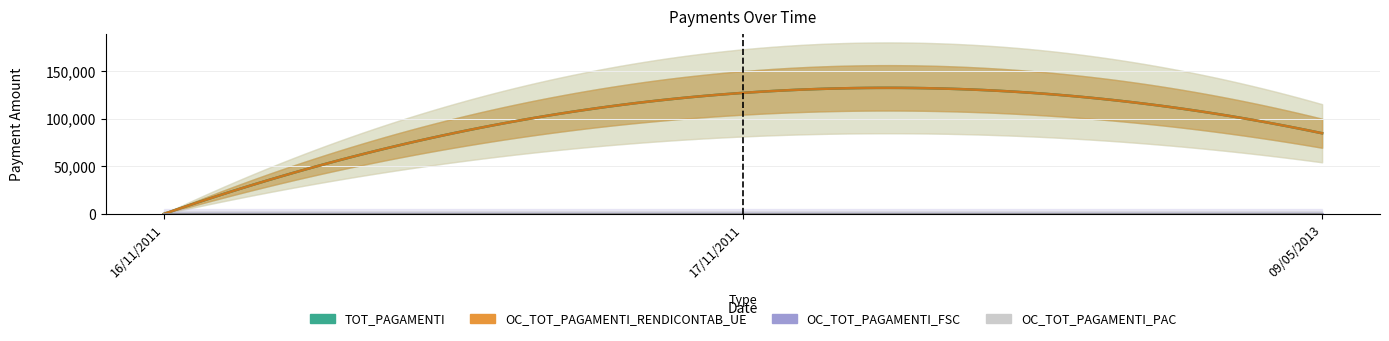

What is the label of the 2nd point from the left?

17/11/2011